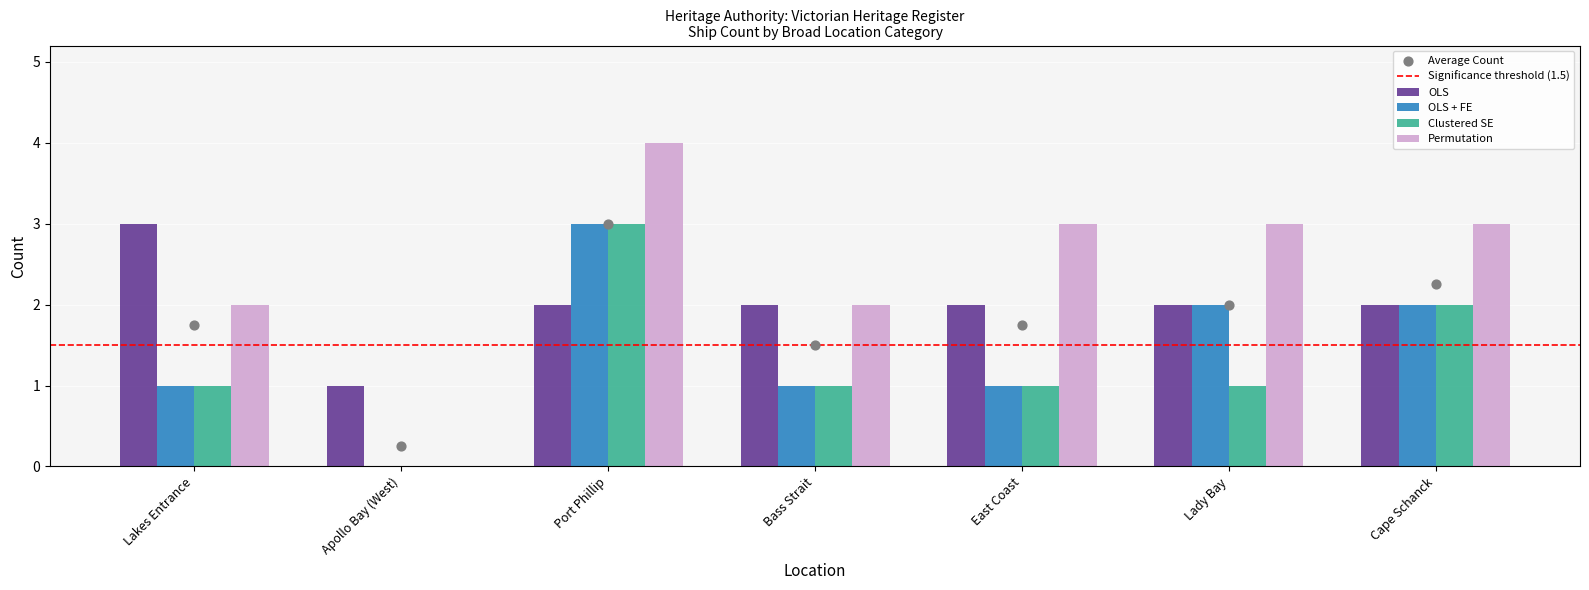

At how many categories does at least one series exceed 1?

6